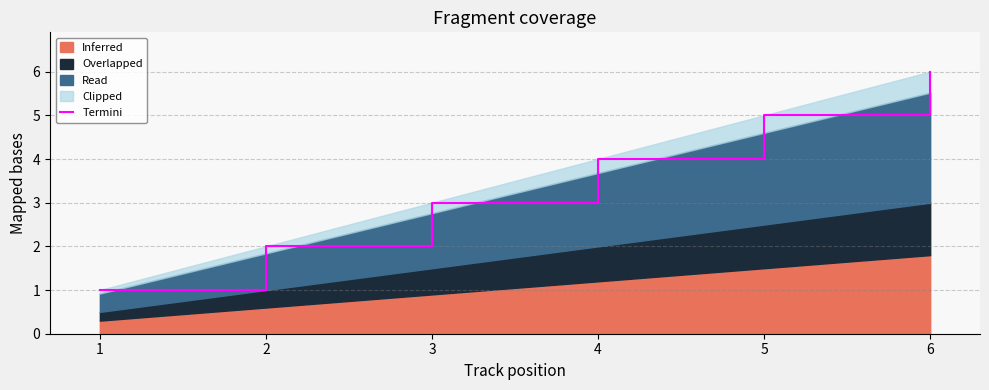

List the labels in order of value, smallest first.

1, 2, 3, 4, 5, 6